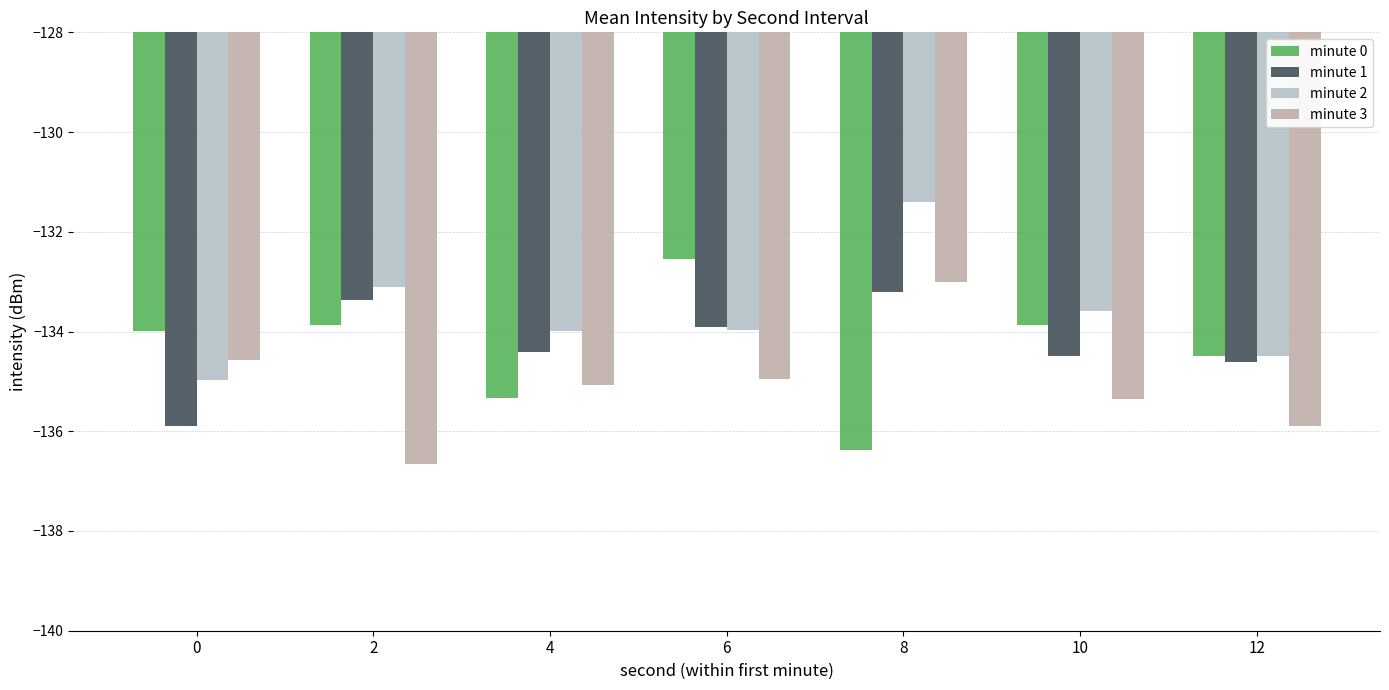

Reading left to right, extract all data points from this chart.

minute 0: 0=-134.0	2=-133.9	4=-135.3	6=-132.6	8=-136.4	10=-133.9	12=-134.5
minute 1: 0=-135.9	2=-133.4	4=-134.4	6=-133.9	8=-133.2	10=-134.5	12=-134.6
minute 2: 0=-135.0	2=-133.1	4=-134.0	6=-134.0	8=-131.4	10=-133.6	12=-134.5
minute 3: 0=-134.6	2=-136.7	4=-135.1	6=-135.0	8=-133.0	10=-135.3	12=-135.9